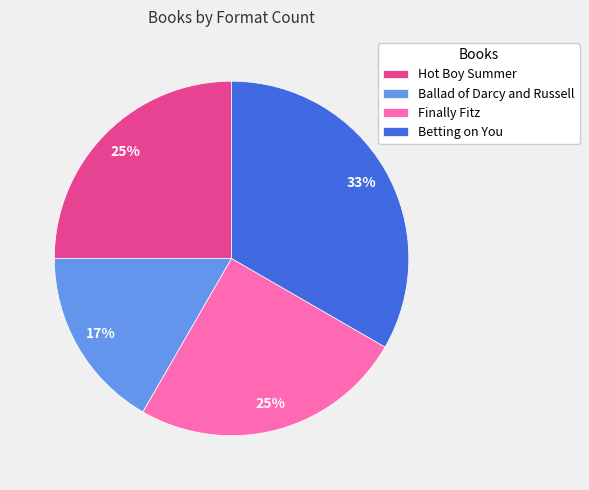

What is the largest slice in the pie chart?

Betting on You